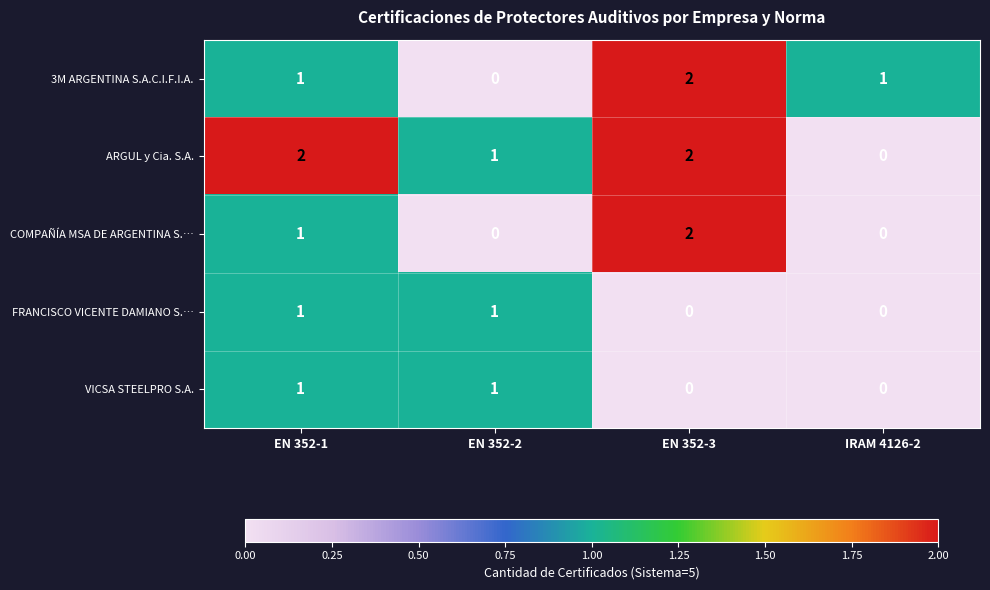

Count the number of data series in this chart.

5